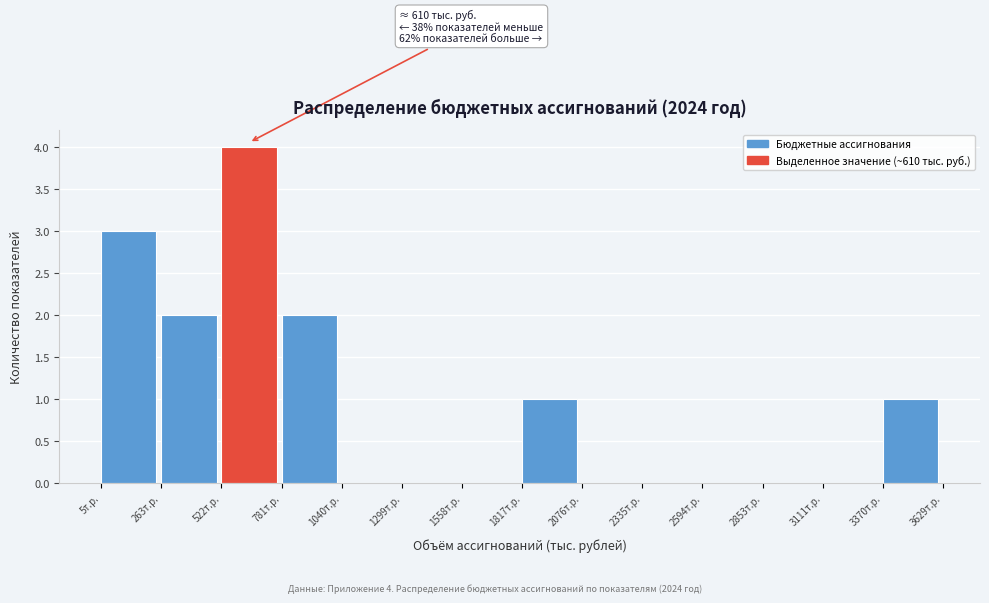

Which range on the x-axis has the tallest bar?

500 to 800